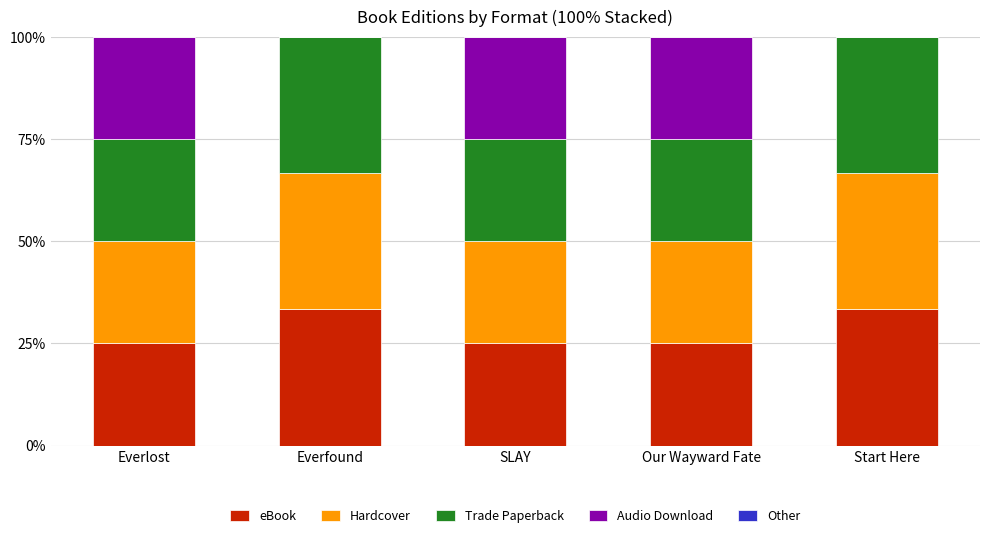

Are the bars horizontal?

No